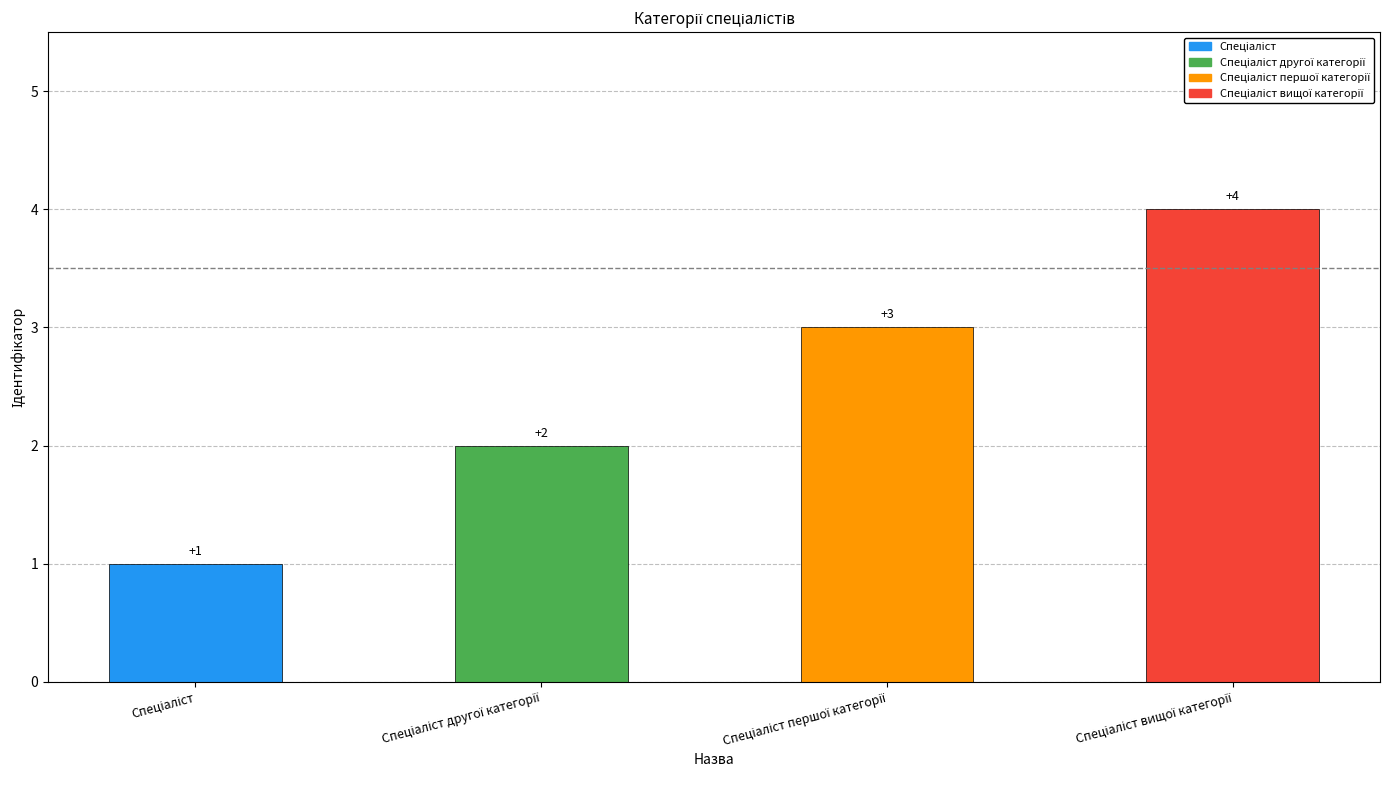

What is the sum of all values?

10